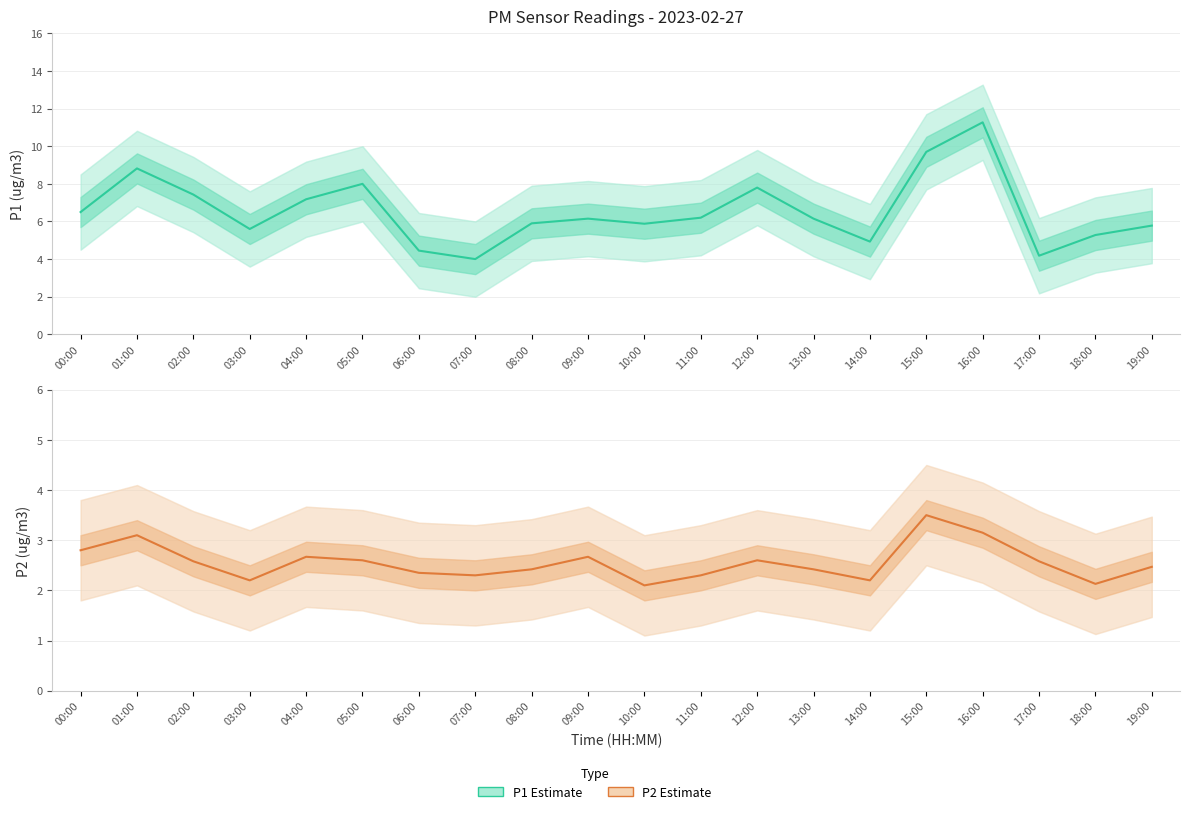

Between 16:00 and 11:00, which is larger?

16:00